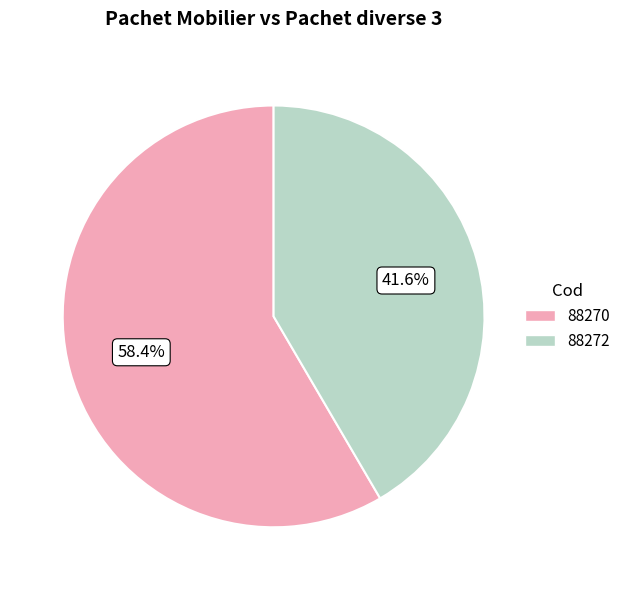

To the nearest percent, what portion does 88272 represent?

42%